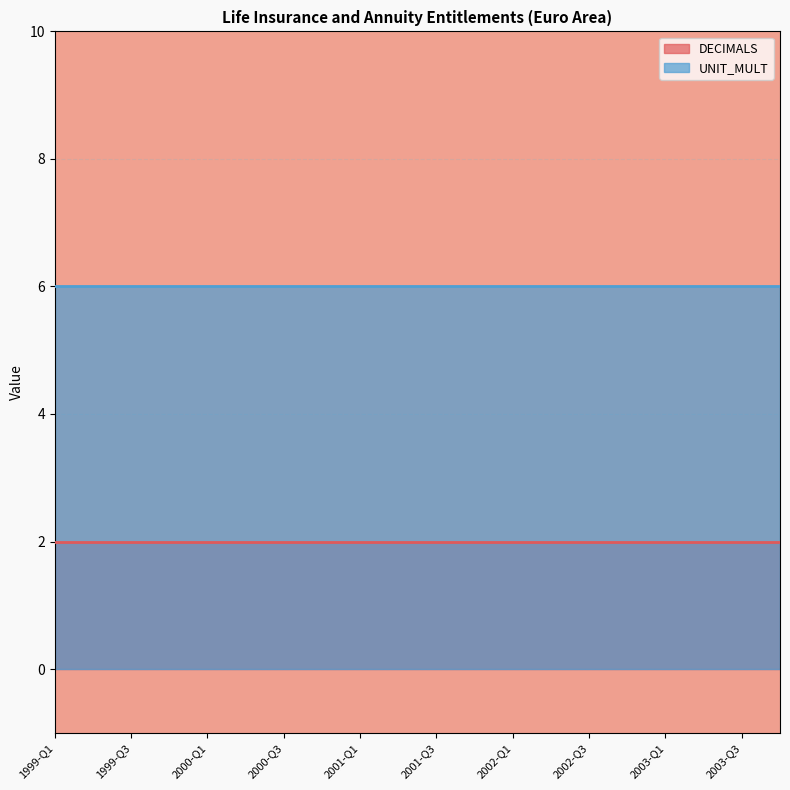

What is the sum of all UNIT_MULT values?

120